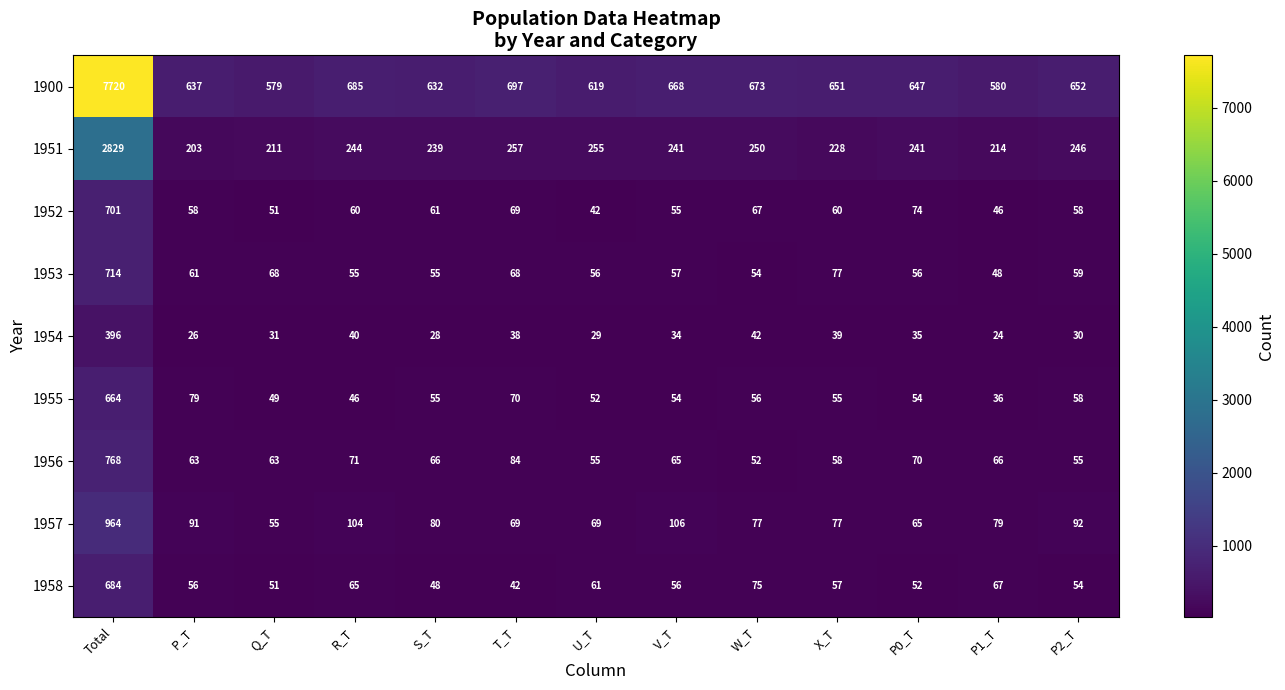

True or false: 1958 has a value of 57 at X_T.

True